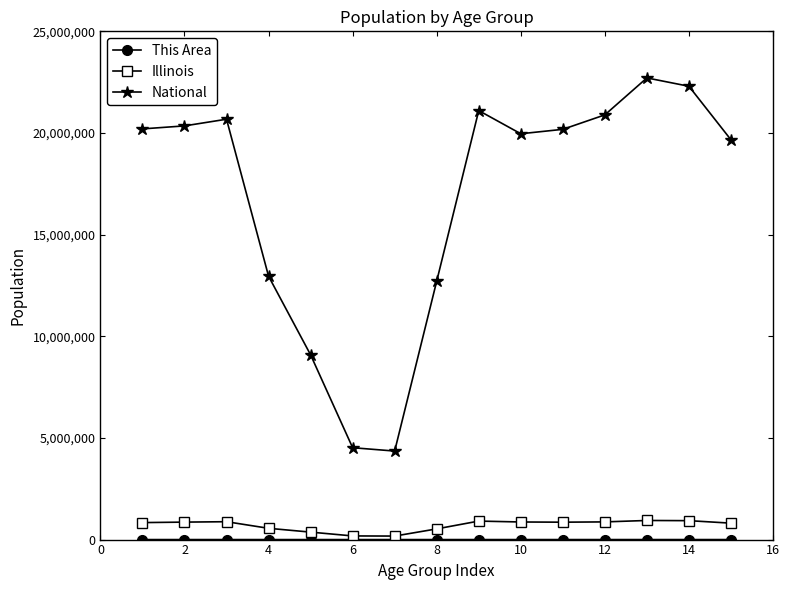

True or false: National and Illinois intersect in this chart.

False